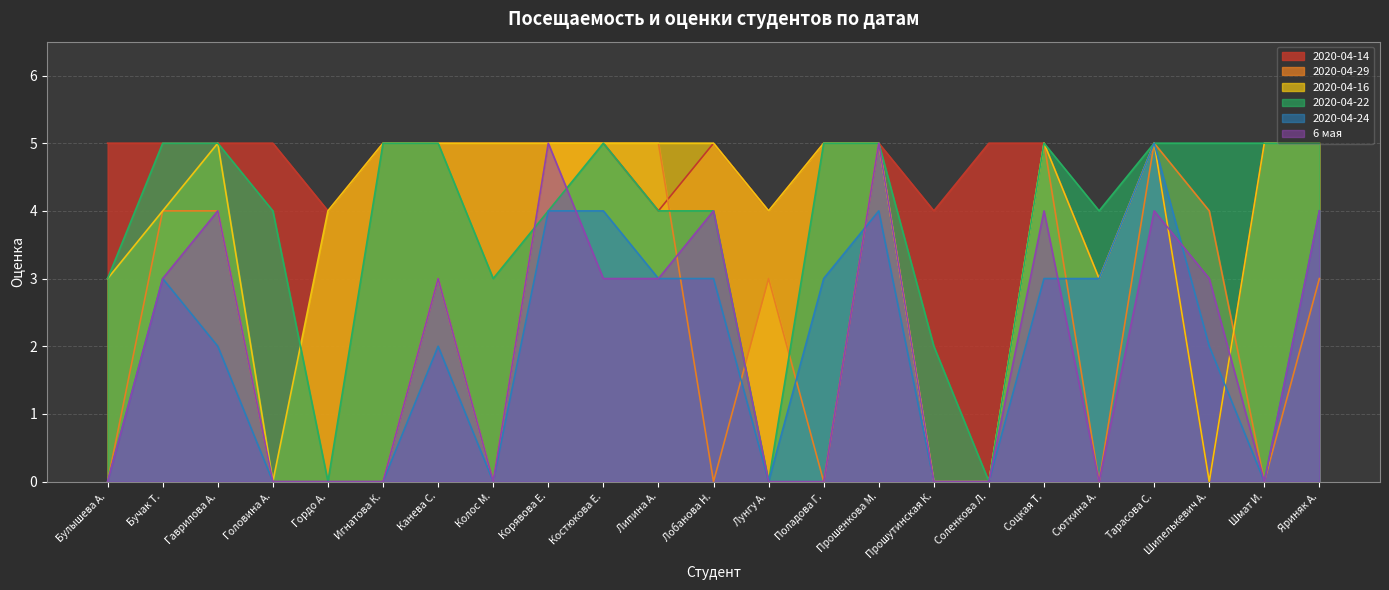

What is the total value across all series at Шмат И.?

15